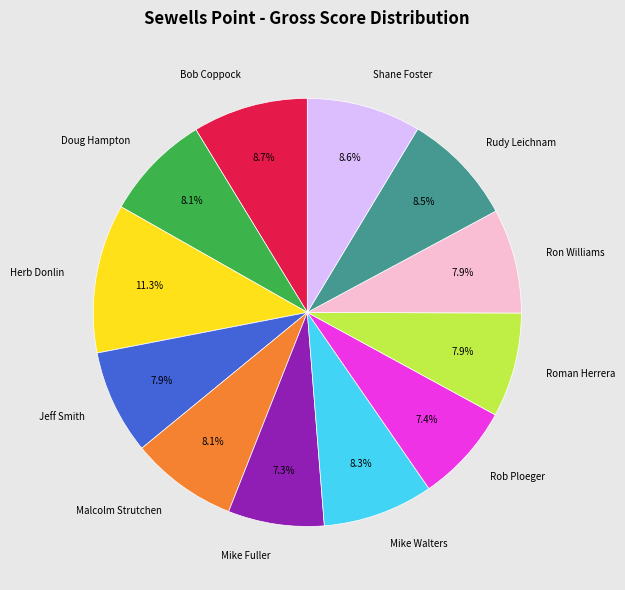

To the nearest percent, what is the combined percentage of Mike Walters and Herb Donlin?

20%